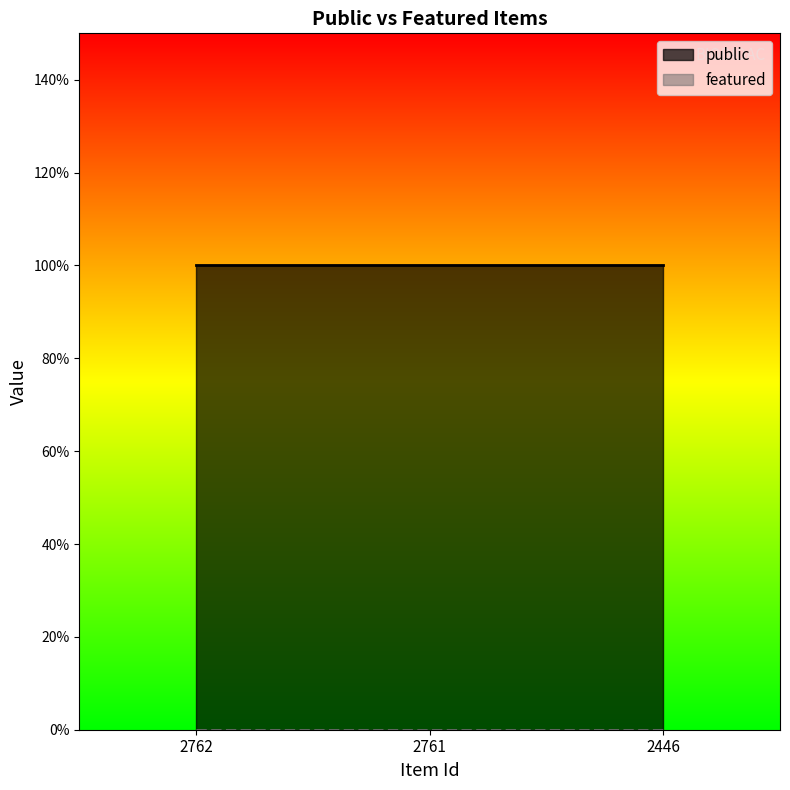

Is it true that featured equals 0 at 2761?

True